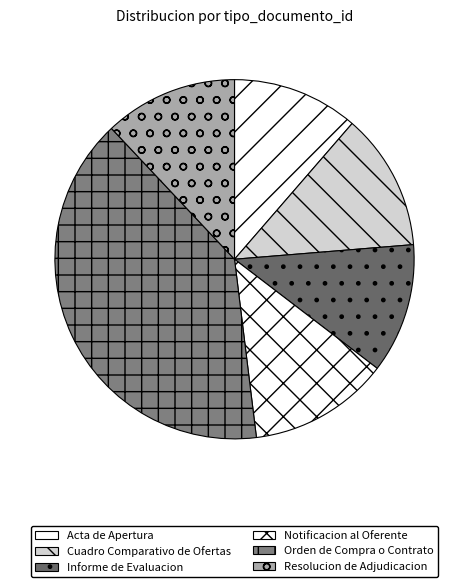

How many segments does this pie chart have?

6